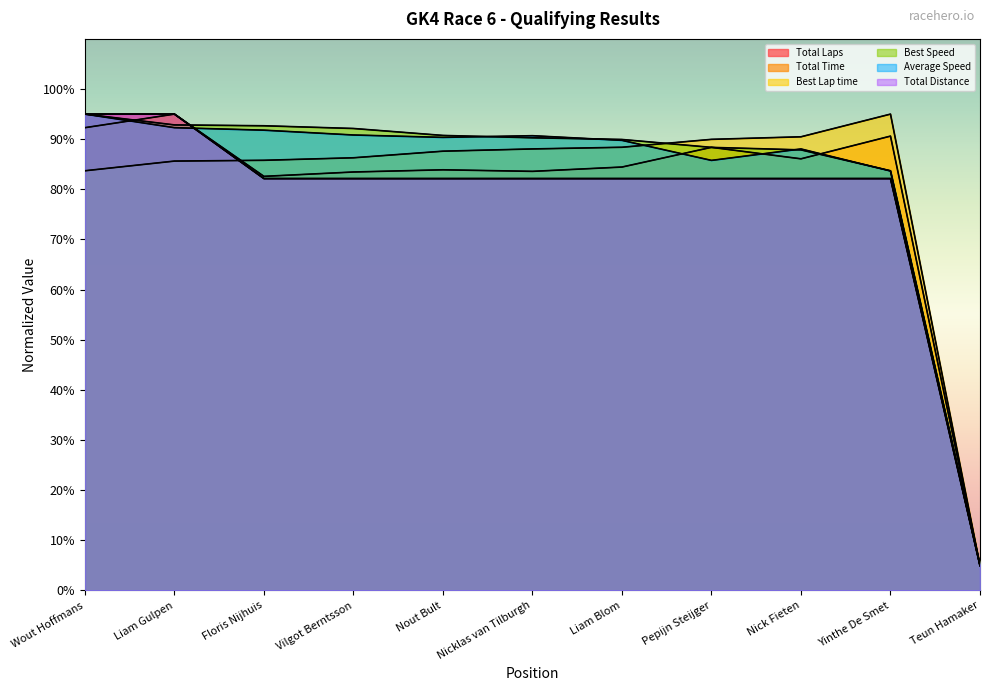

True or false: Total Distance has more than 0 points higher than both neighbors.

False